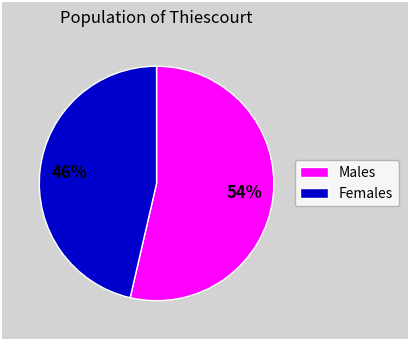

To the nearest percent, what is the average slice percentage?

50%